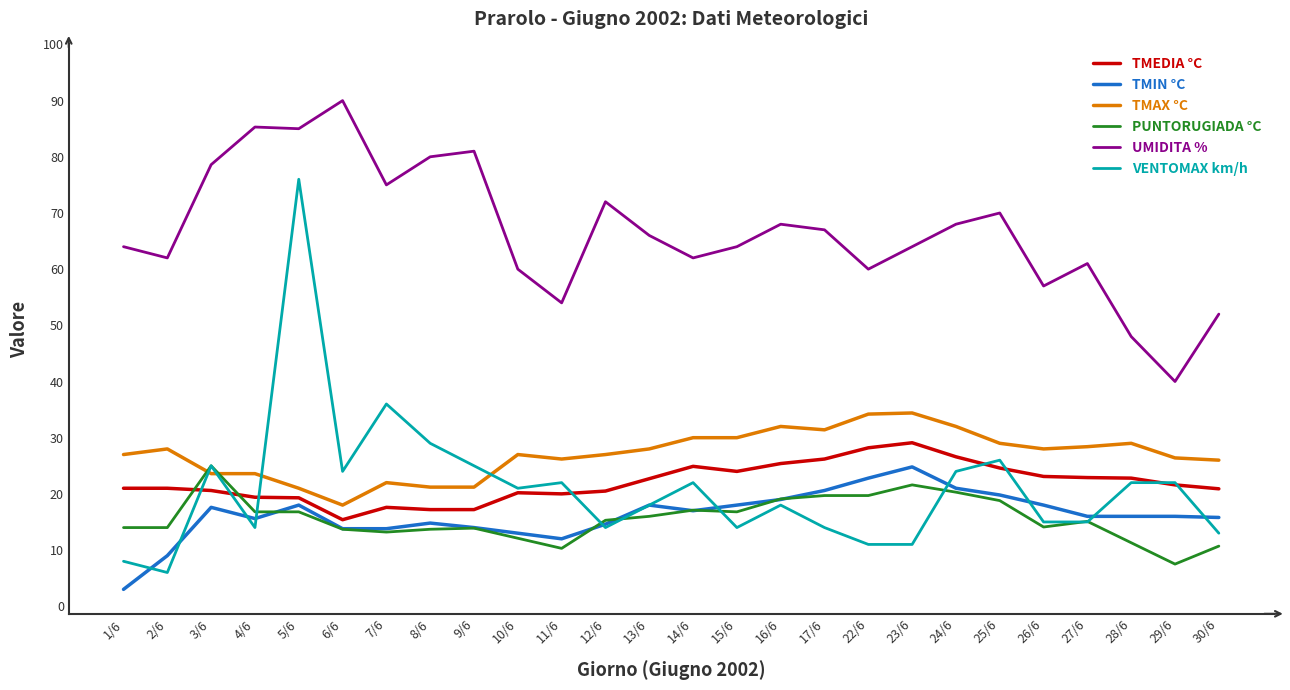

True or false: PUNTORUGIADA °C has a value of 11.6 at 16/6.

False